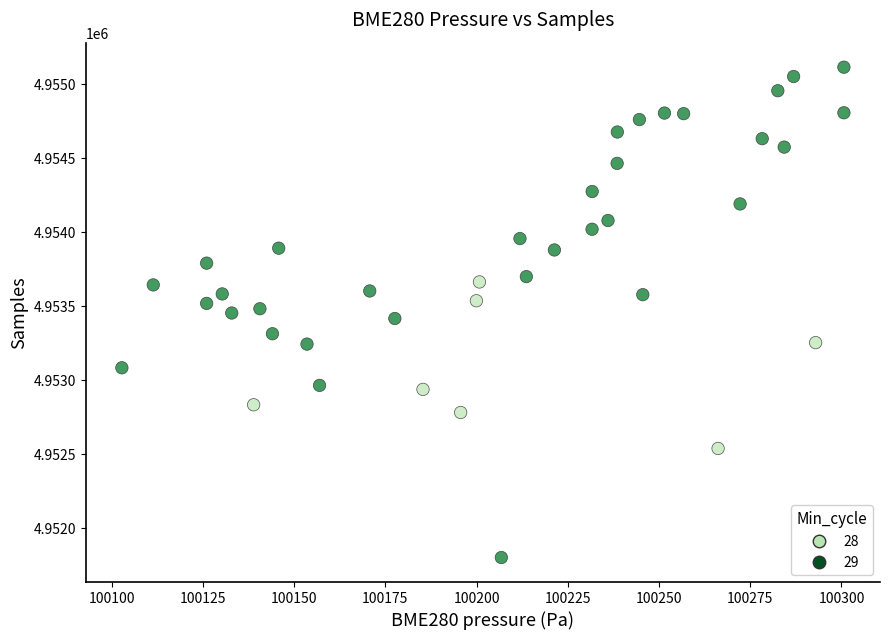

What is the range of Y values (max minus min)?

3313